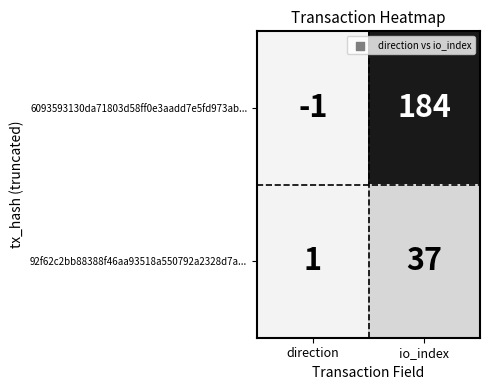

What is the spread (max minus min) of values at io_index?

147